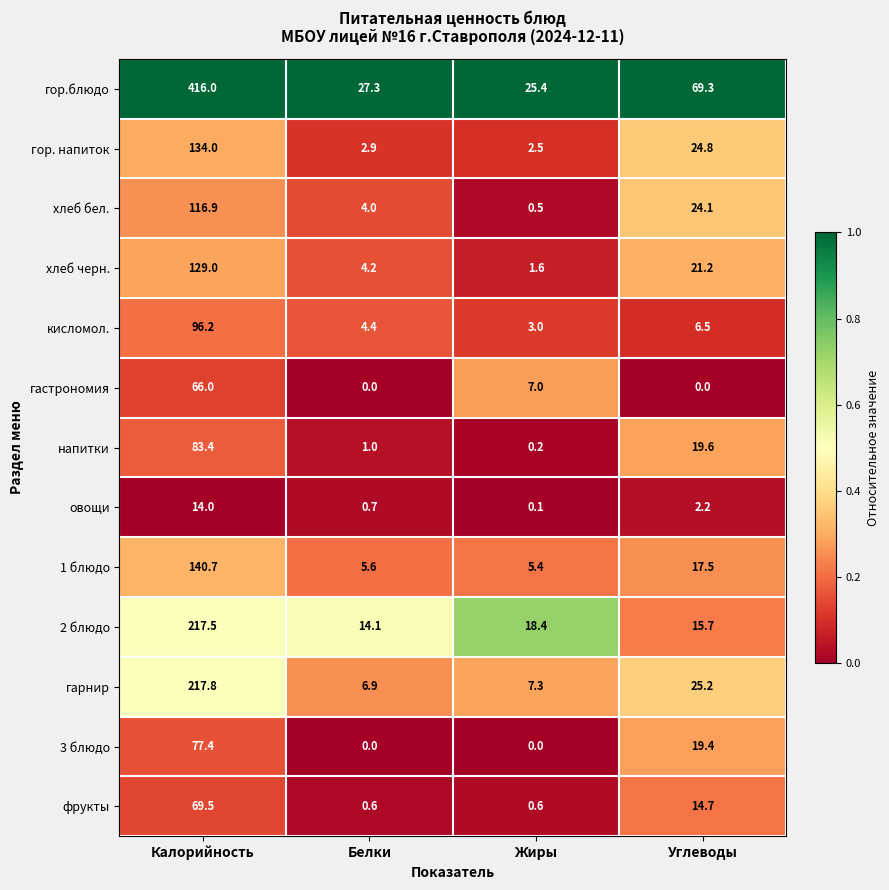

What is the sum of all хлеб бел. values?

145.5